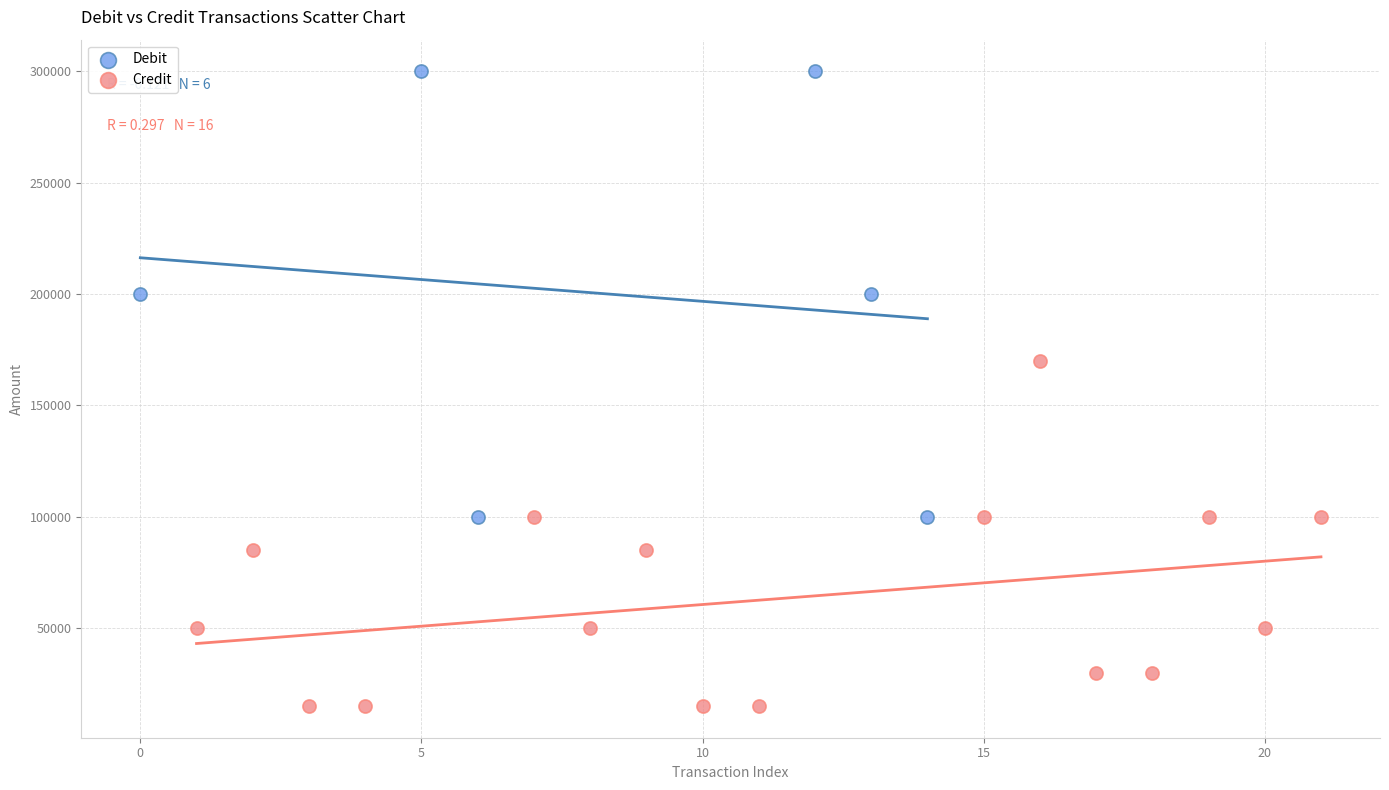

Which series contains the lowest Y value?

Credit